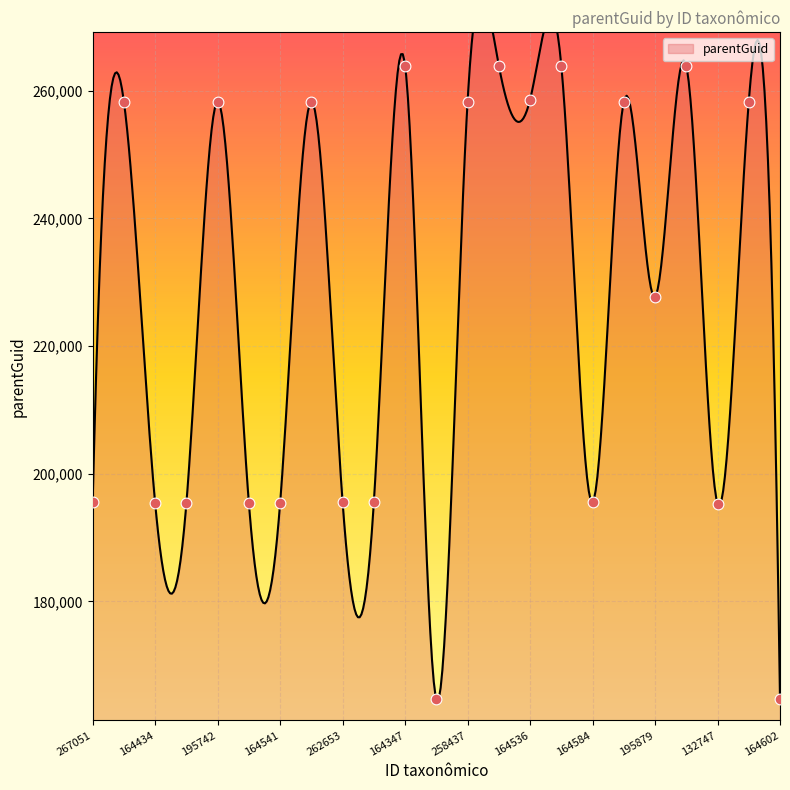

Between 195742 and 258514, which is larger?

195742